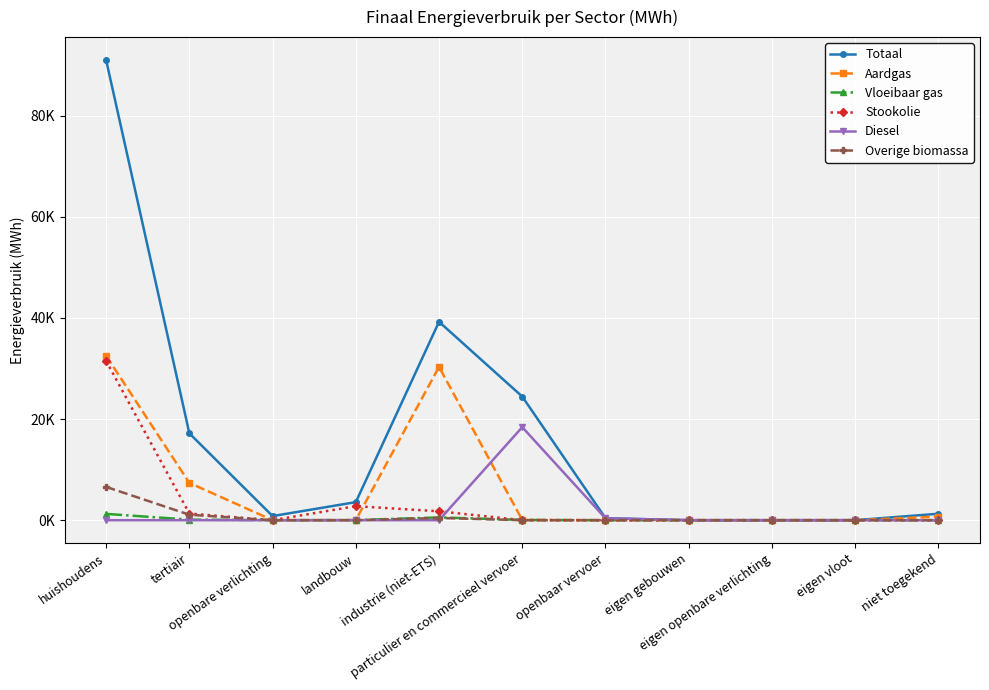

What are all the series names shown in the legend?

Totaal, Aardgas, Vloeibaar gas, Stookolie, Diesel, Overige biomassa